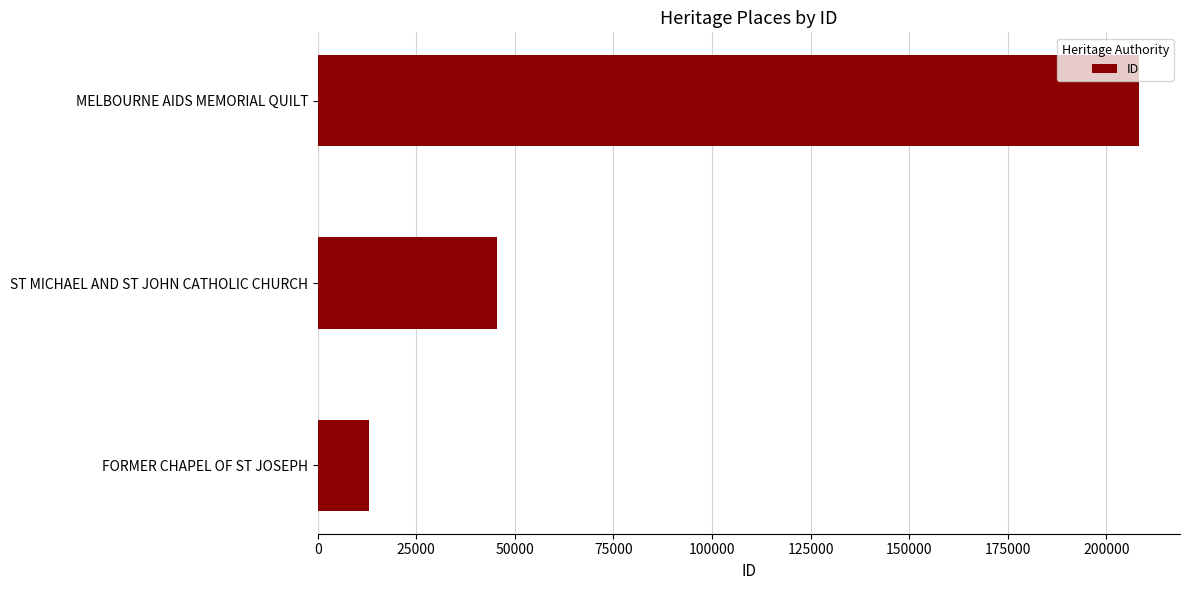

Where is the data nearest to the value 110689?

ST MICHAEL AND ST JOHN CATHOLIC CHURCH